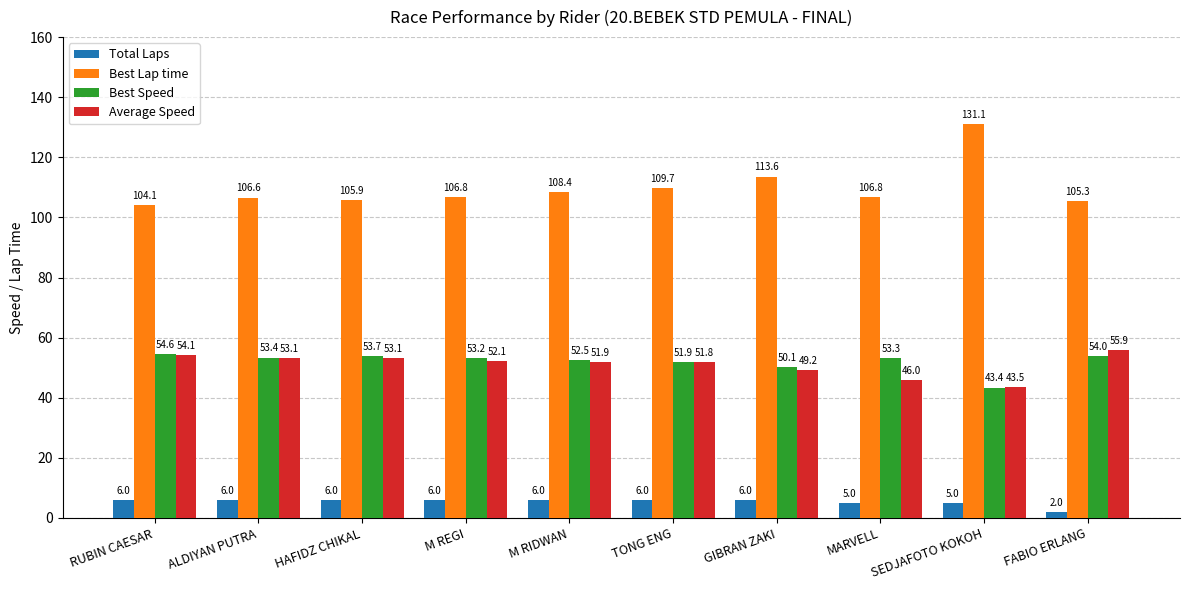

Rank the series at FABIO ERLANG from lowest to highest value.

Total Laps, Best Speed, Average Speed, Best Lap time